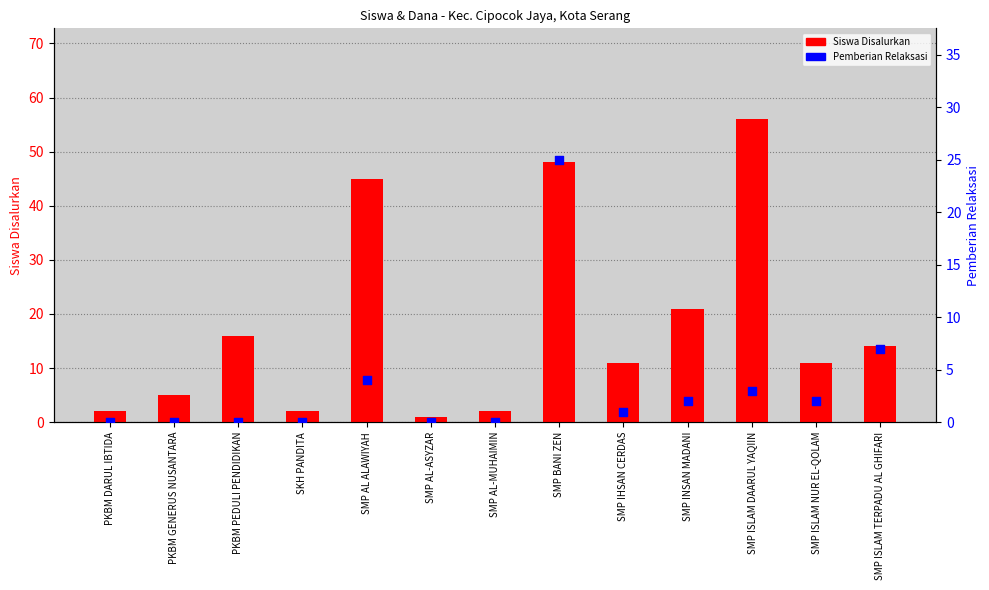

At how many categories does at least one series exceed 54?

1